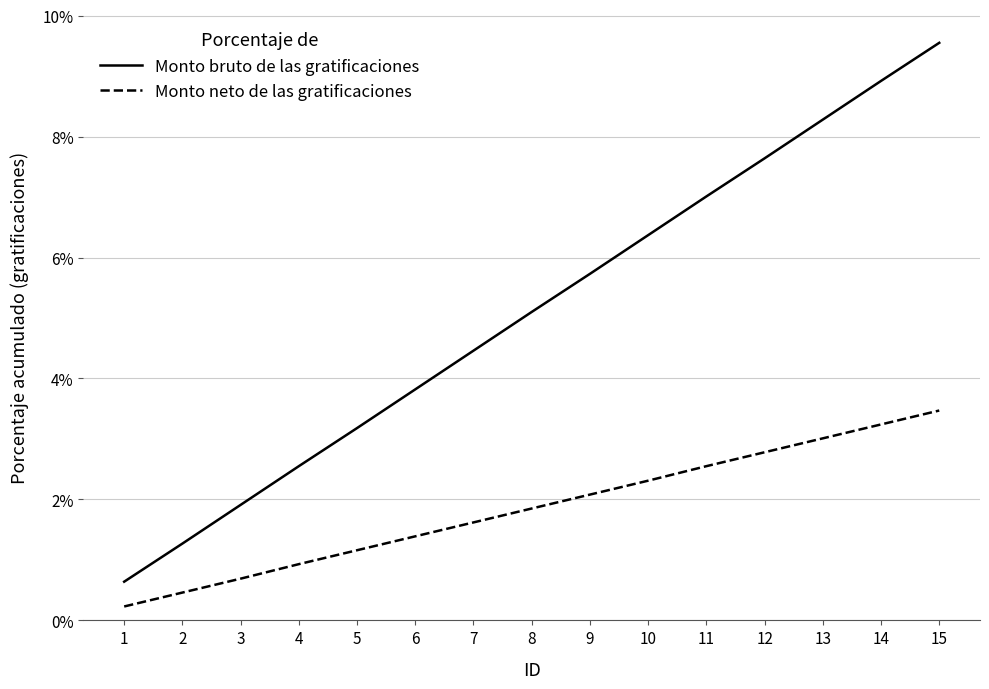

What are all the series names shown in the legend?

Monto bruto de las gratificaciones, Monto neto de las gratificaciones